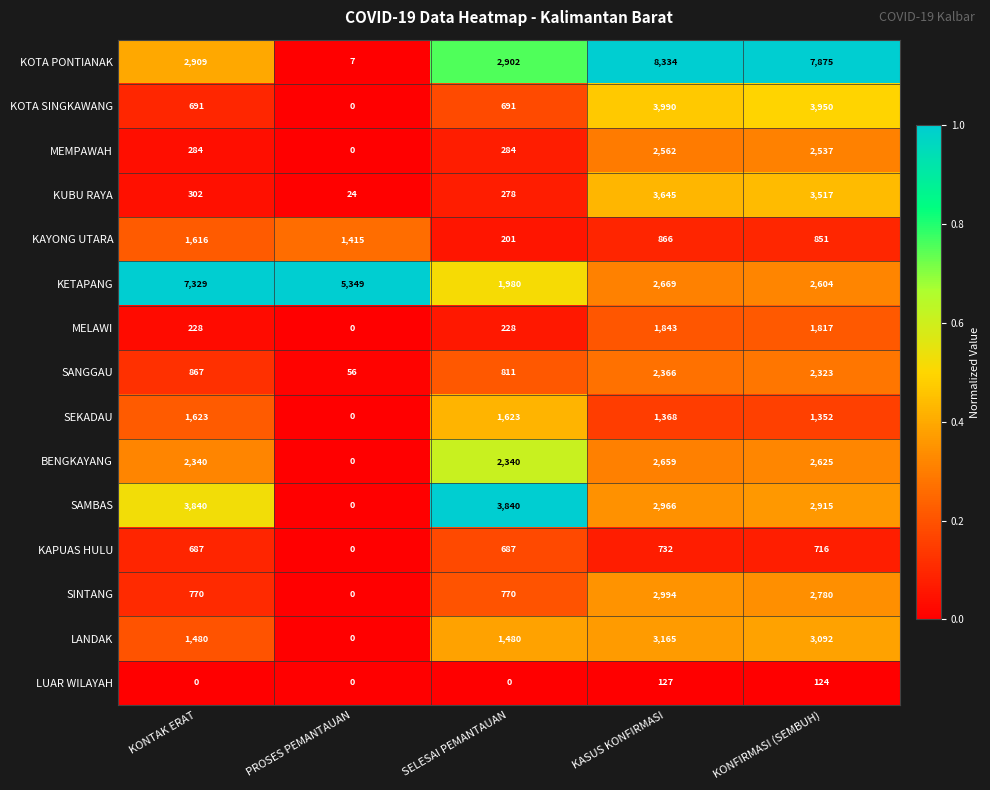

At which label is KOTA PONTIANAK closest to 4170?

KONTAK ERAT